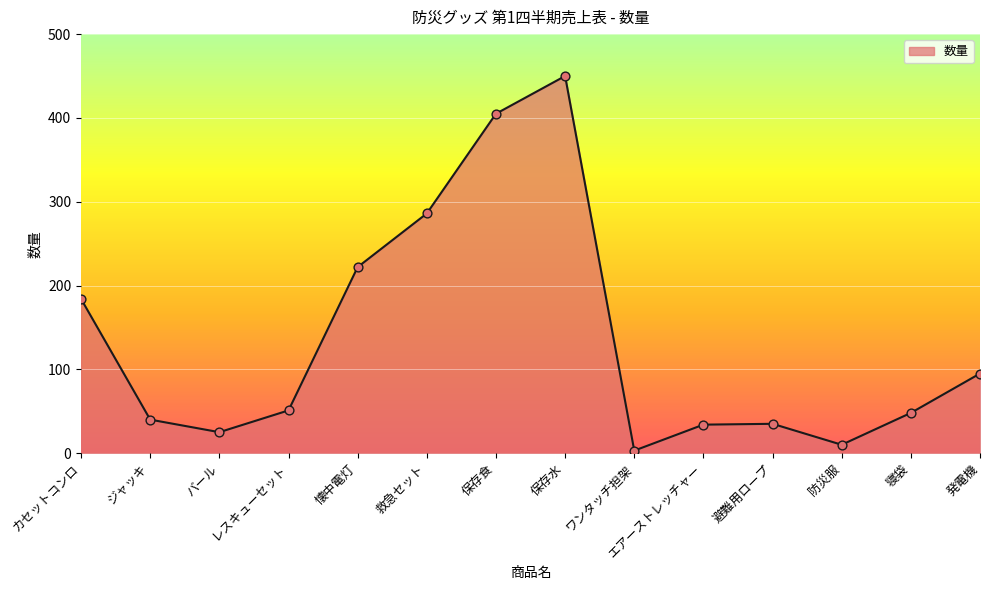

What is the change in value from 懐中電灯 to ワンタッチ担架?

-219